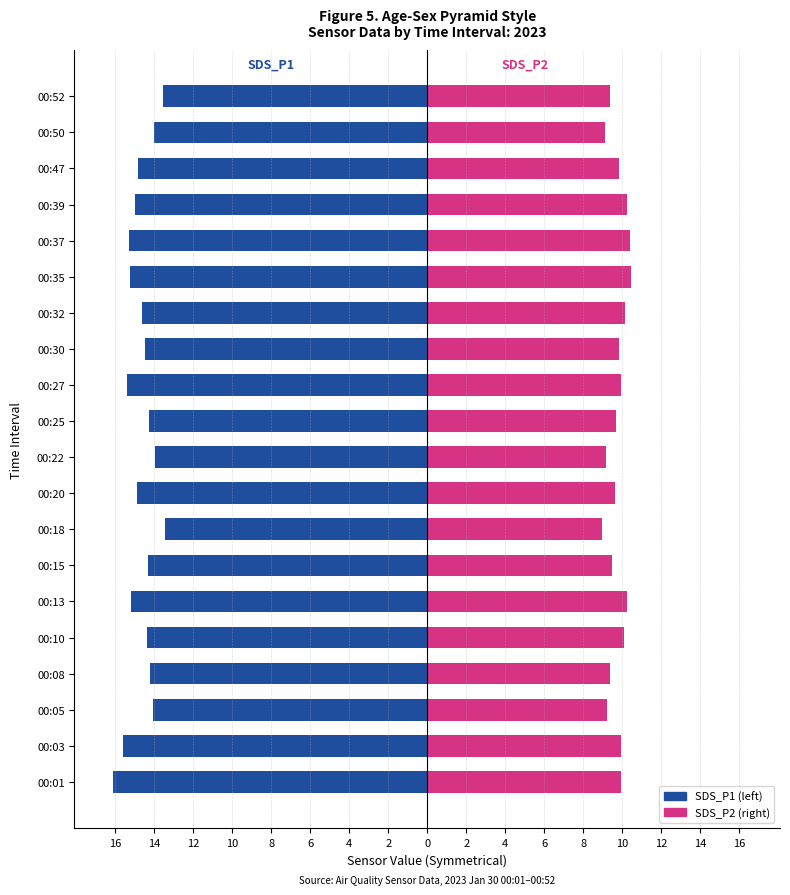

Between 00:20 and 00:08, which is larger?

00:08